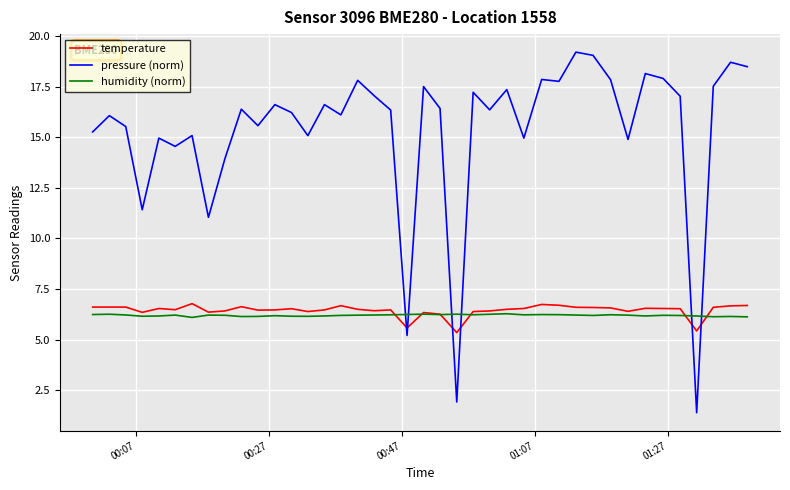

What is the greatest value displayed?

19.2